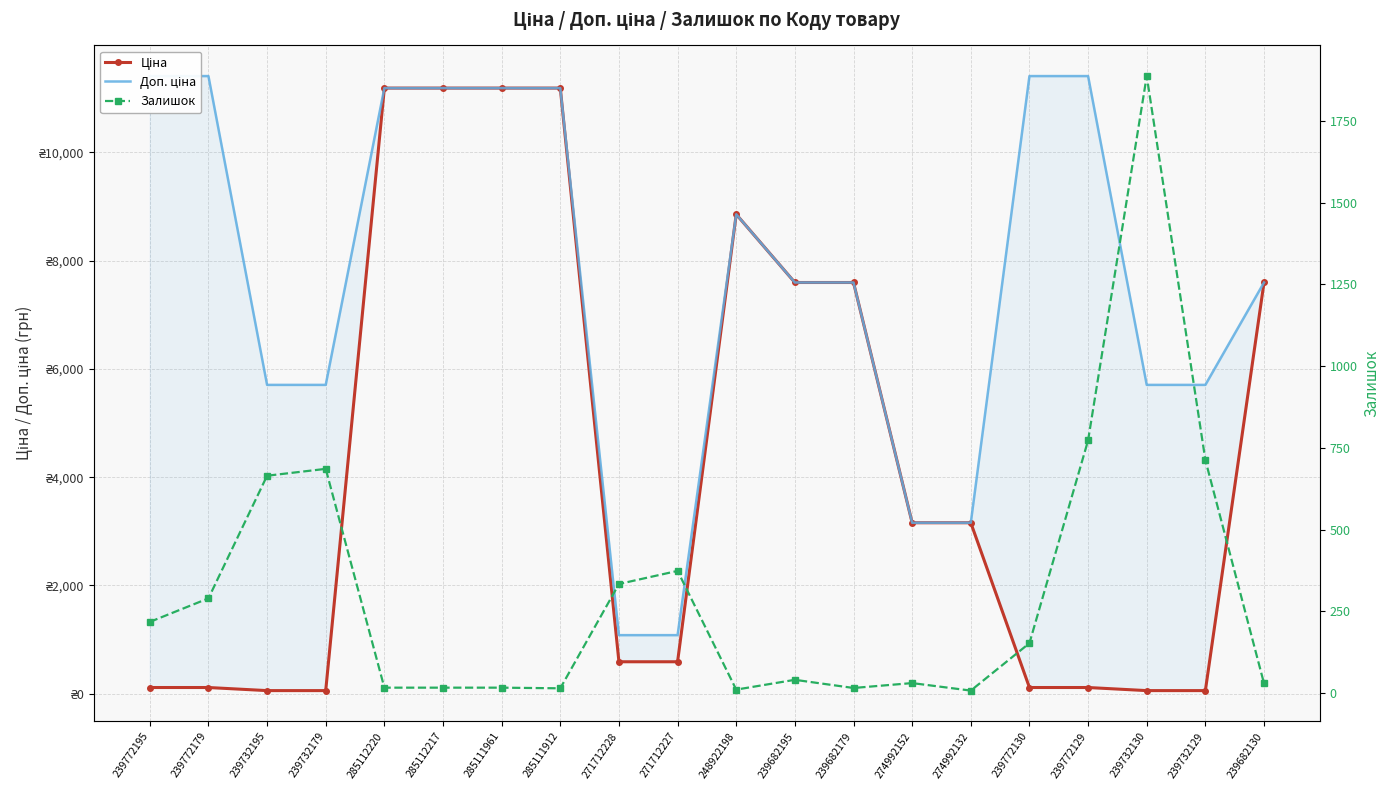

Rank the series at 239732195 from highest to lowest value.

Доп. ціна, Залишок, Ціна